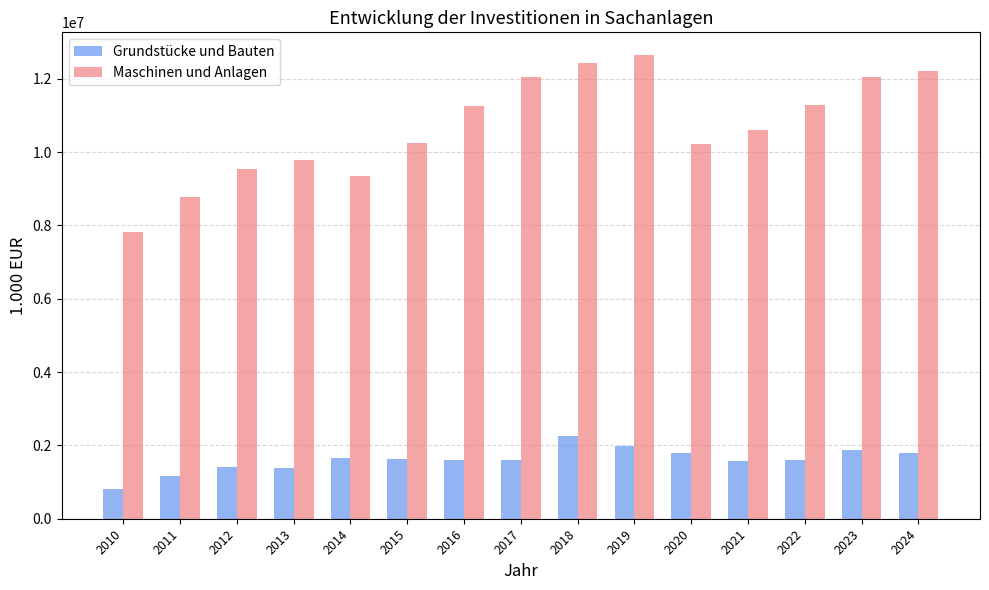

What value does the Grundstücke und Bauten series have at 2016?

1604024